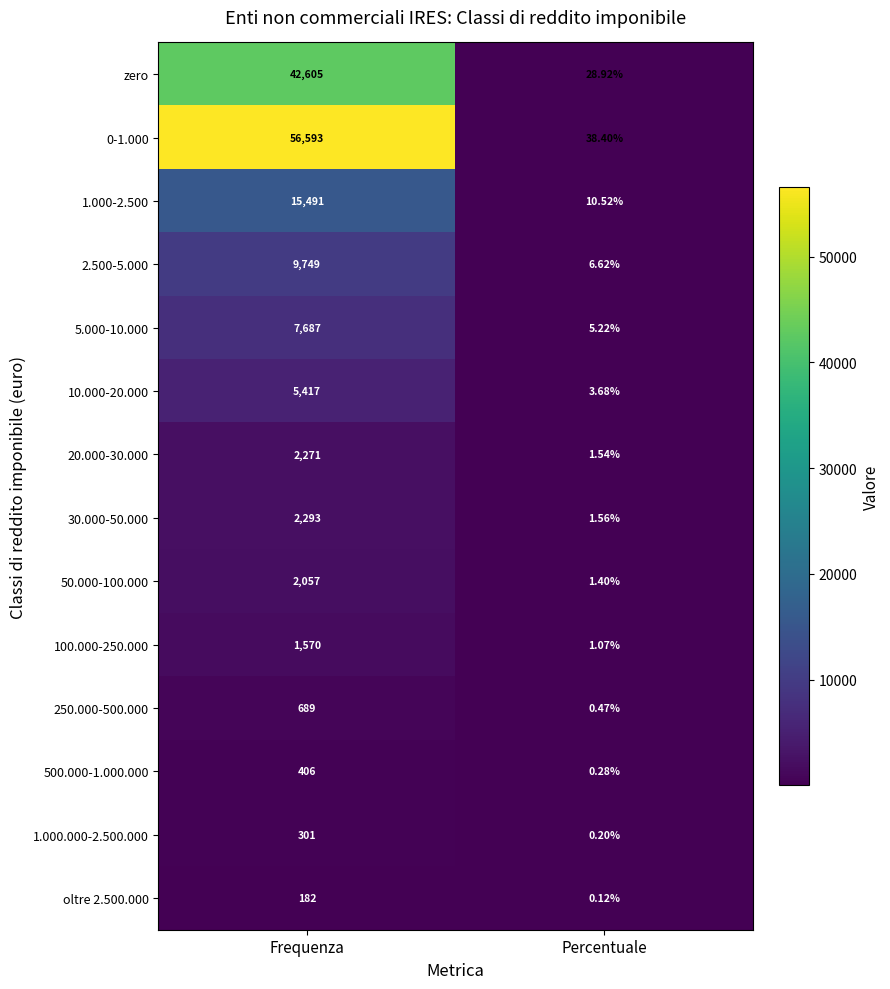

Rank the categories by 30.000-50.000 value from highest to lowest.

Frequenza, Percentuale